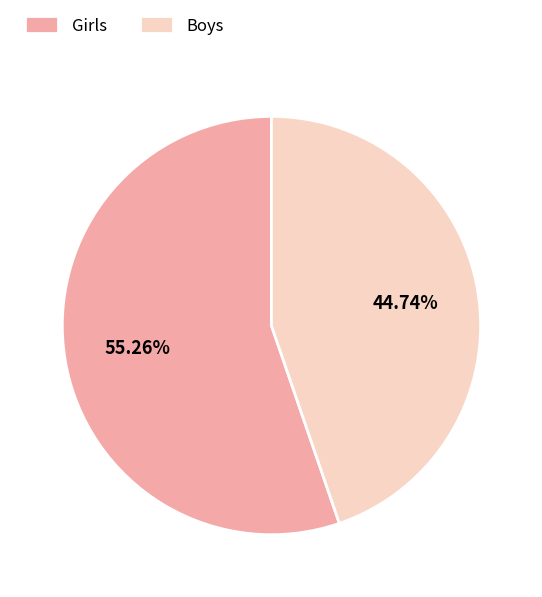

Does any single category account for the majority?

Yes